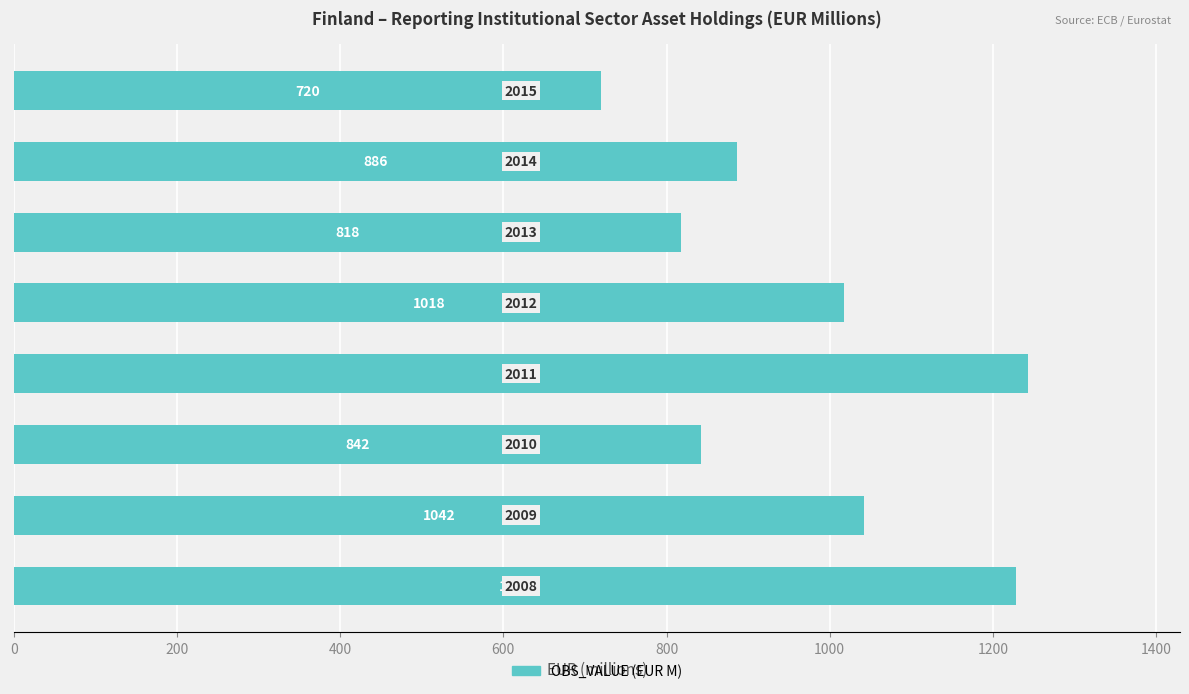

What is the minimum value shown in the chart?

720